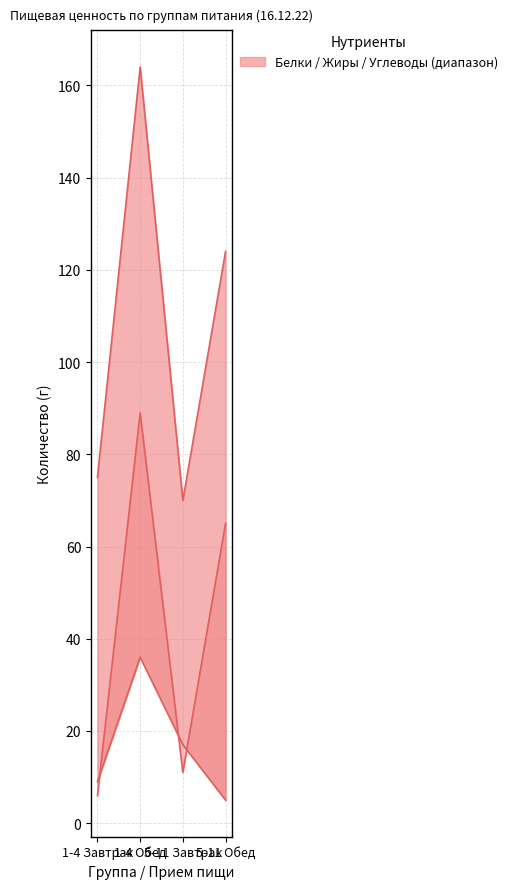

What position from the right is 5-11 Завтрак?

2